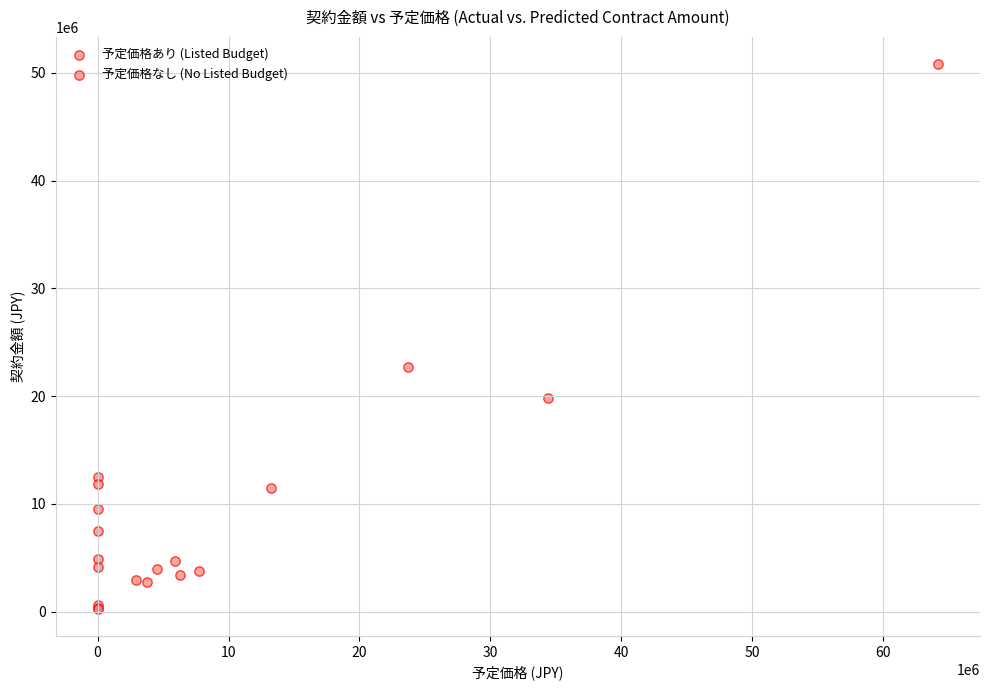

Which series has the widest spread of Y values?

予定価格あり (Listed Budget)